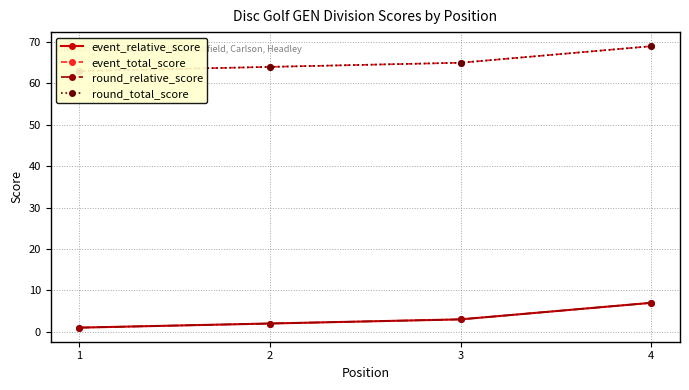

Reading left to right, what are all the values shown in this chart?

event_relative_score: 1	2	3	7
event_total_score: 63	64	65	69
round_relative_score: 1	2	3	7
round_total_score: 63	64	65	69